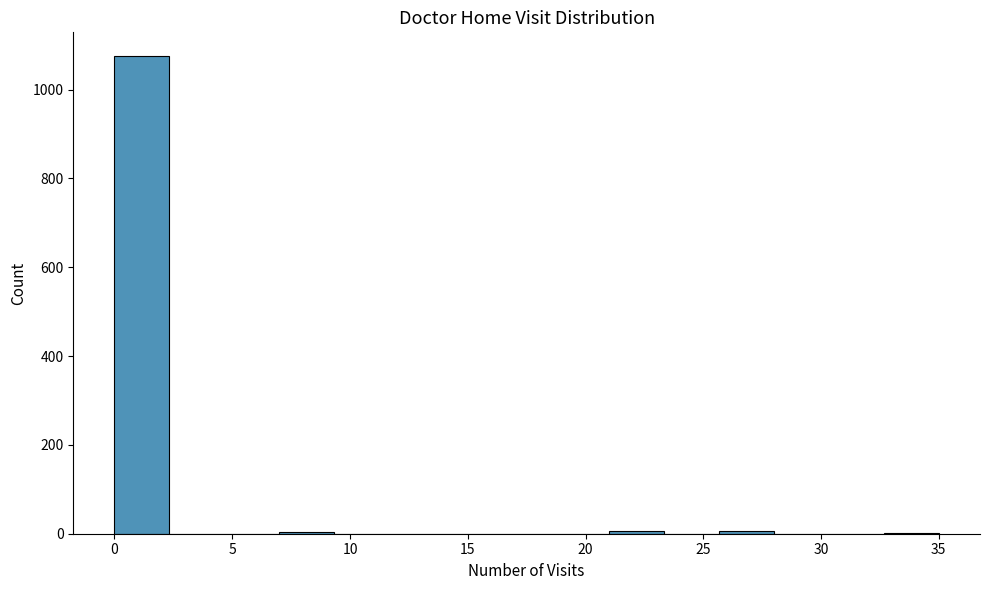

What is the height of the bar covering 0.0 to 2.5 on the x-axis? Neither the bar edges nor the heights are printed on the chart, so give them approximately, as read against the axes.

1080